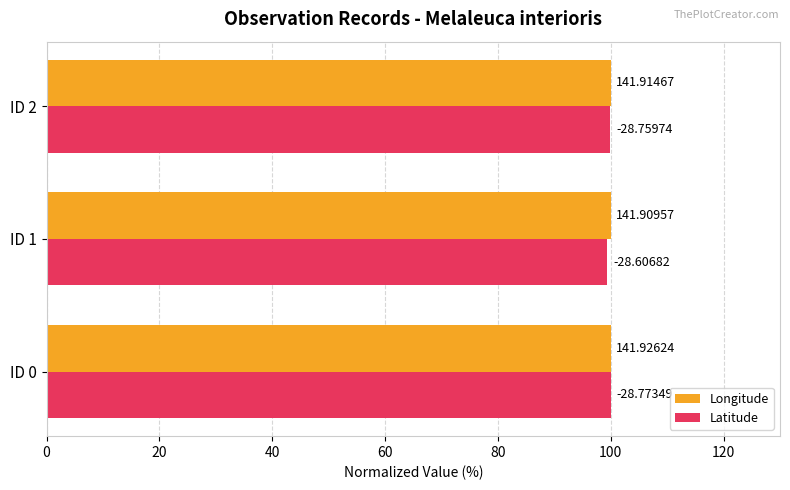

What are all the series names shown in the legend?

Longitude, Latitude